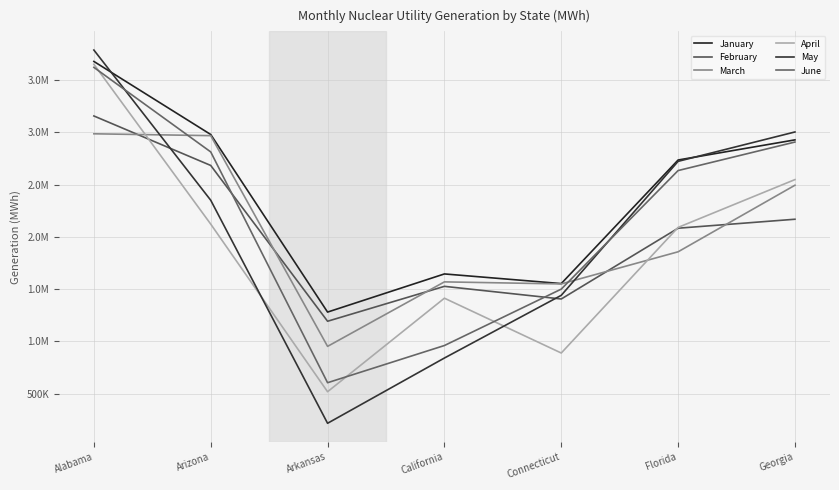

Between Alabama and Georgia, which is larger?

Alabama